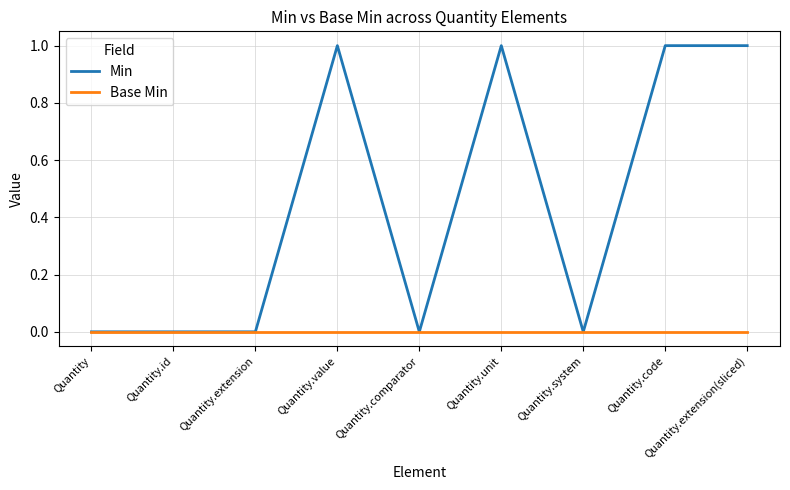

How many distinct data groups are displayed?

2